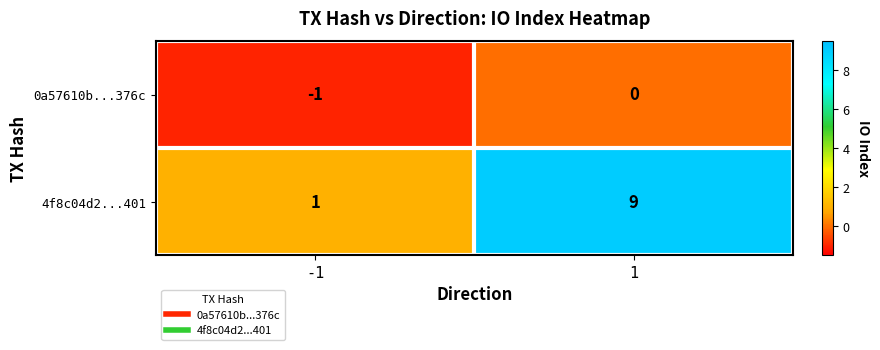

Which series changed the most between -1 and 1?

4f8c04d2...401